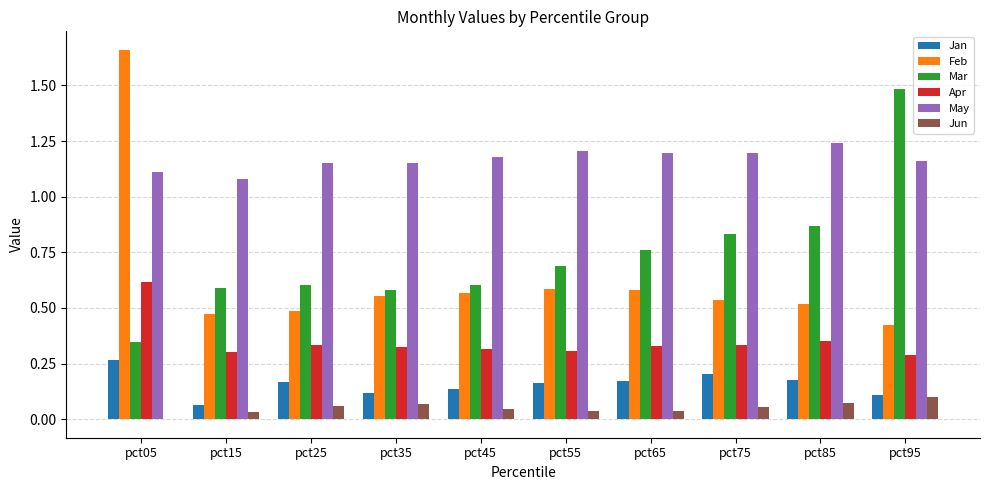

How many values in the Jun series exceed 0?

9